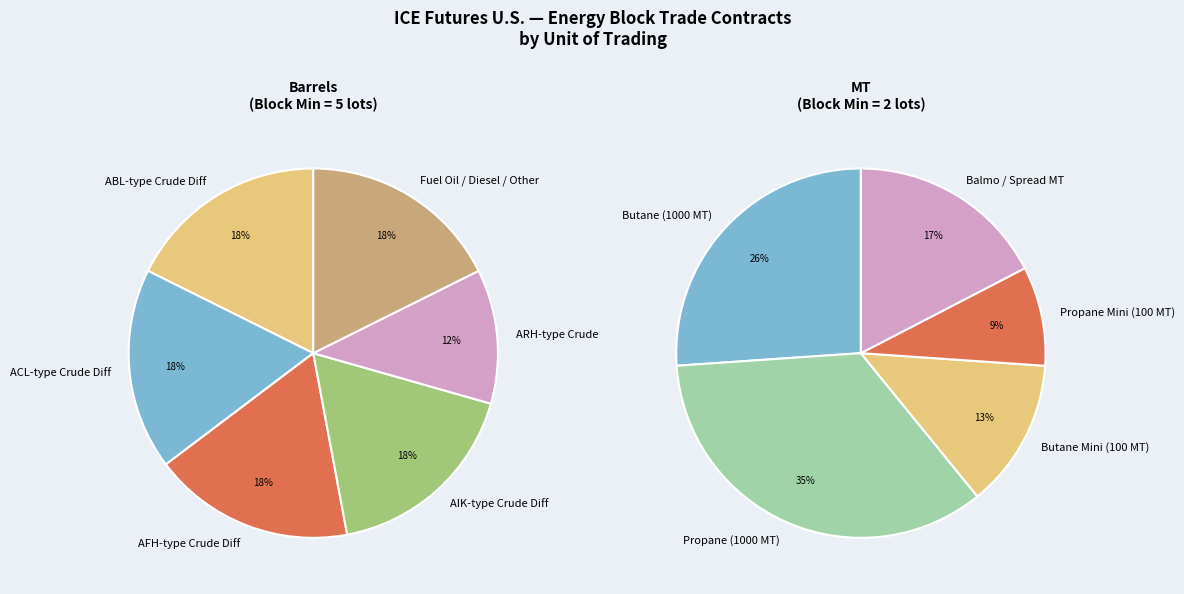

Does MT represent more than half of the total?

No